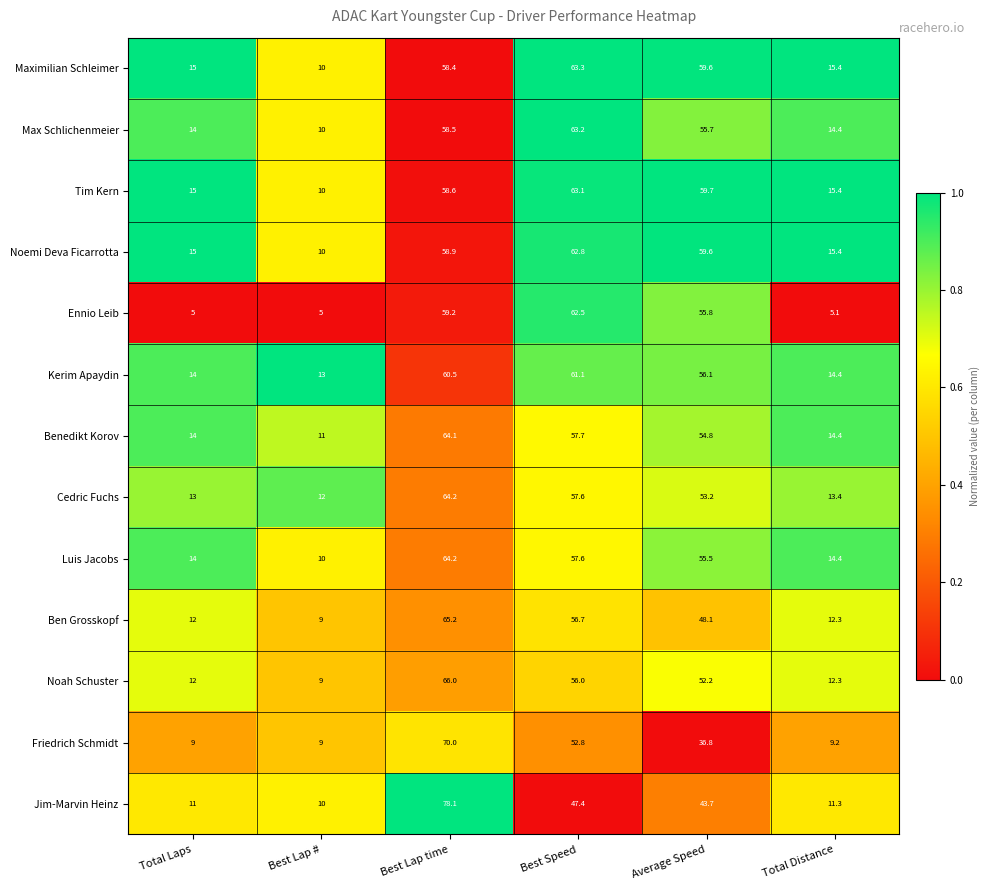

The value of Tim Kern at Best Lap # is 10.0. True or false?

True